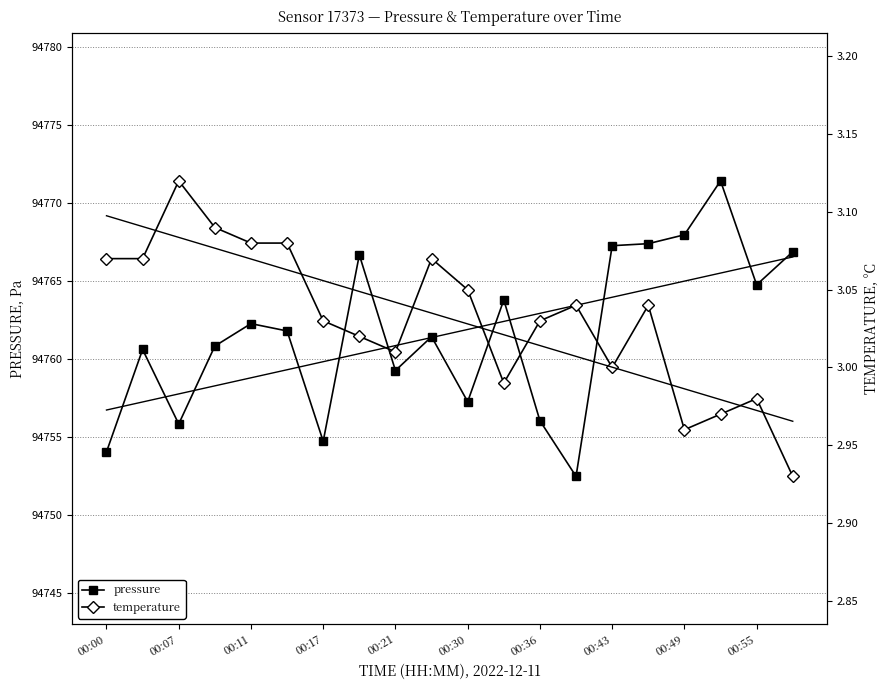

Is it true that pressure equals 143372.7 at 00:49?

False